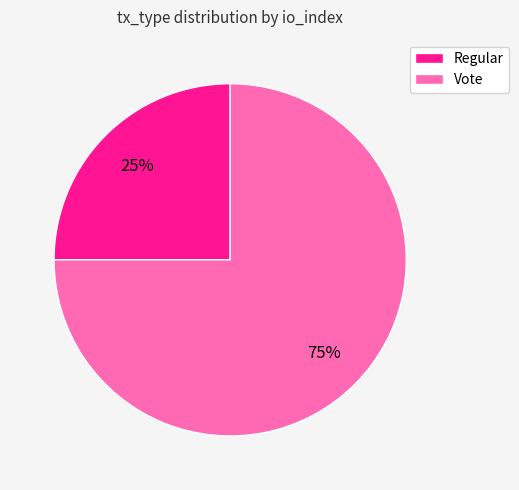

To the nearest percent, what percentage of the pie is Vote?

75%